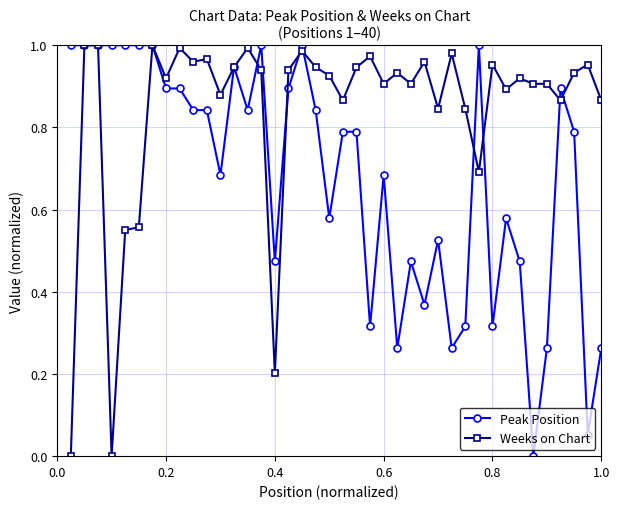

Rank the series by their average value, from lowest to highest.

Peak Position, Weeks on Chart